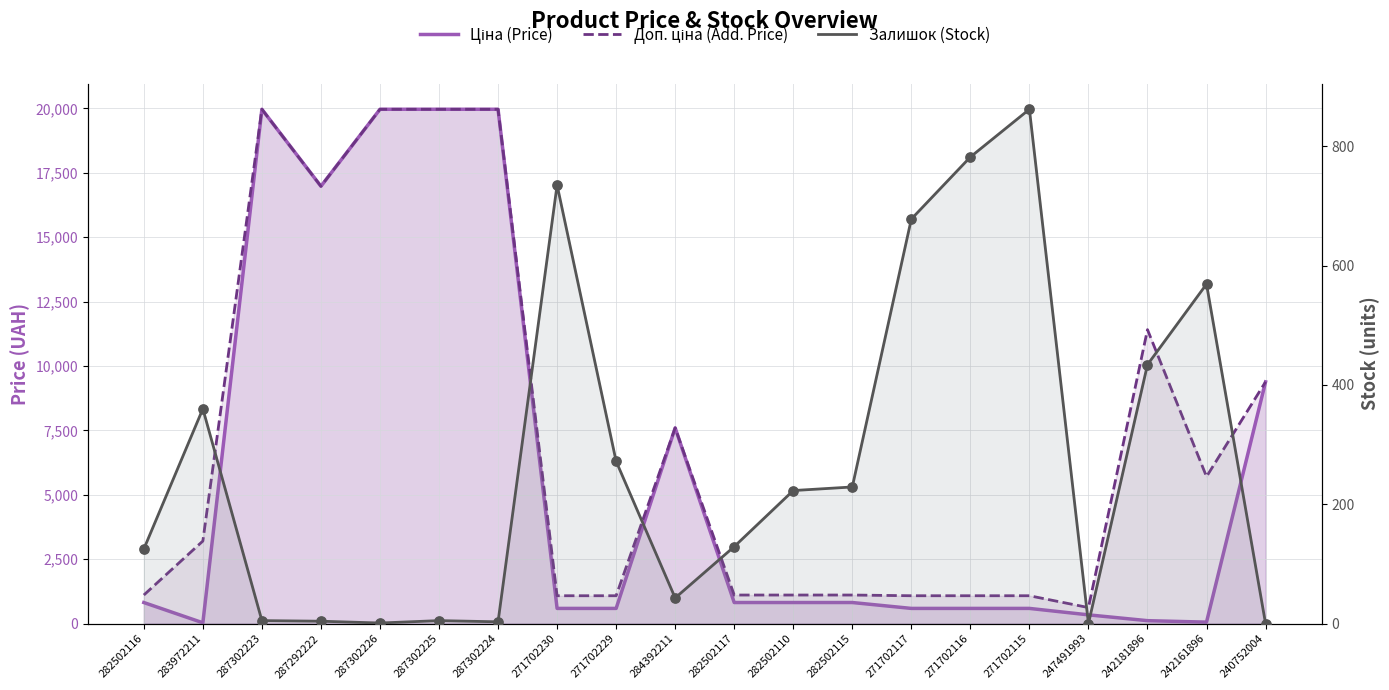

Is the value of Залишок (Stock) at 271702229 greater than the value of Доп. ціна (Add. Price) at 287302223?

No